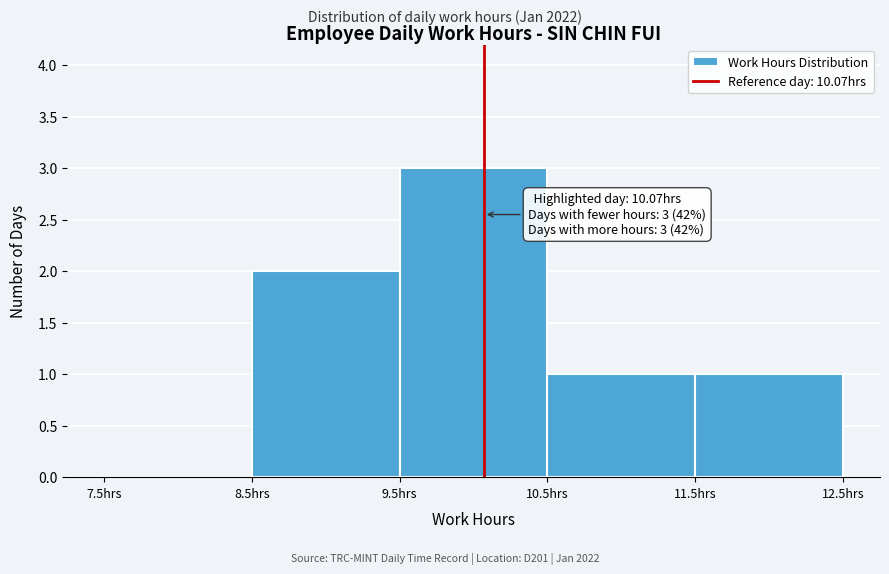

Over which range of the x-axis is the bar tallest?

9.5 to 10.5